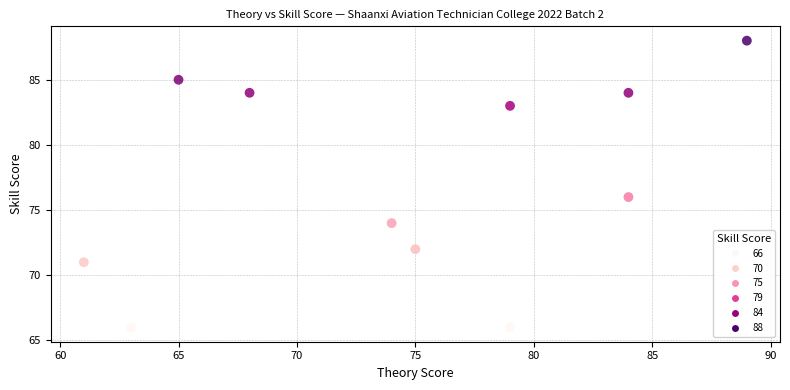

What Y value in the scatter plot is closest to 77?

76